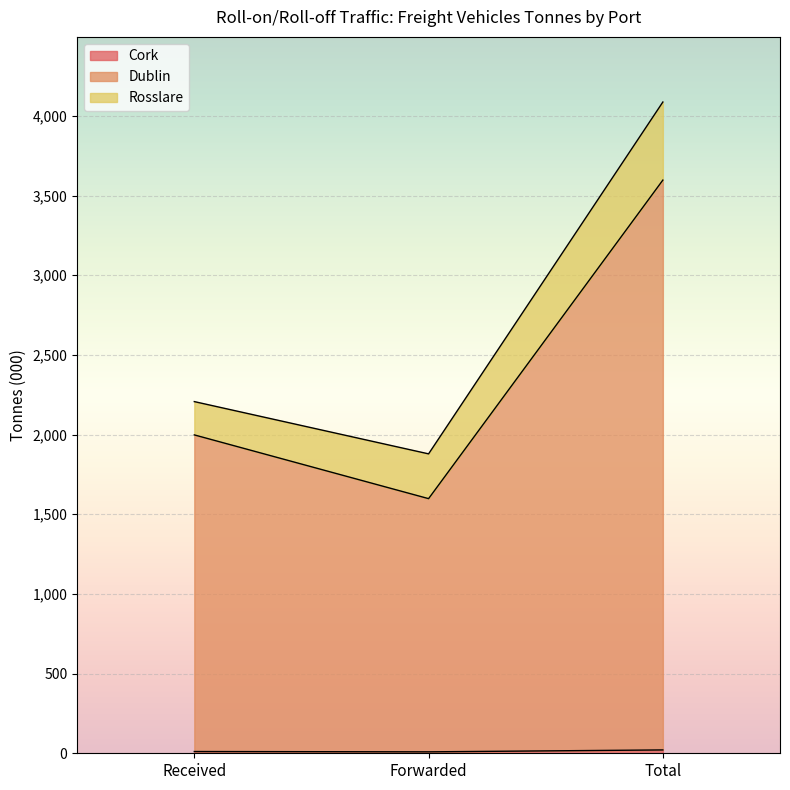

How many lines are shown in the chart?

3